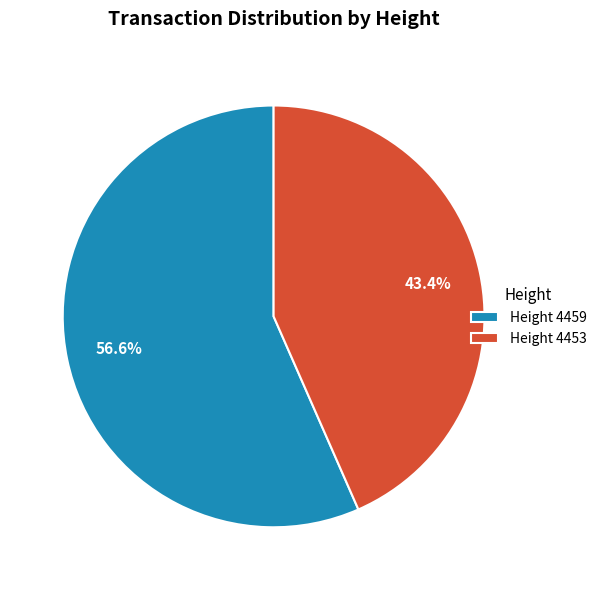

Is the sum of Height 4453 and Height 4459 greater than half?

Yes